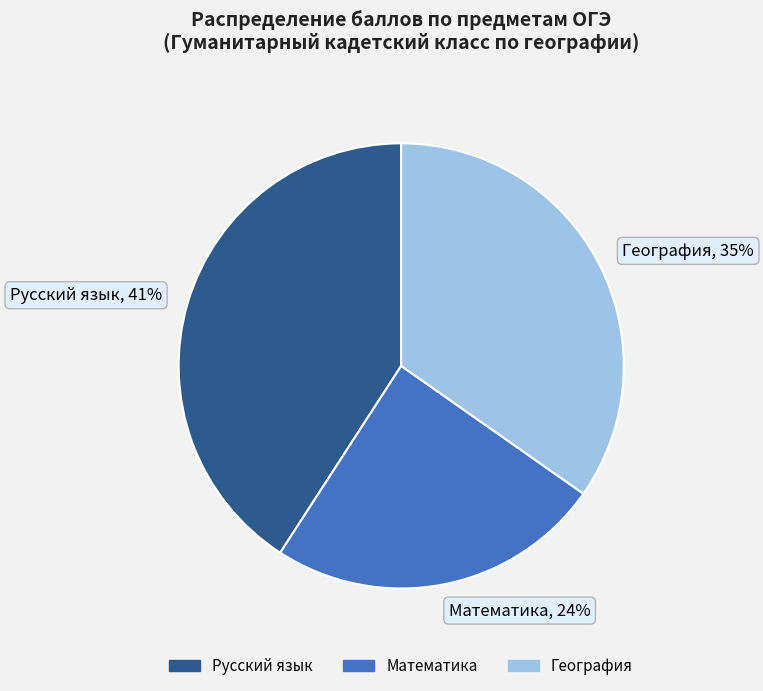

Which slice is the smallest?

Математика